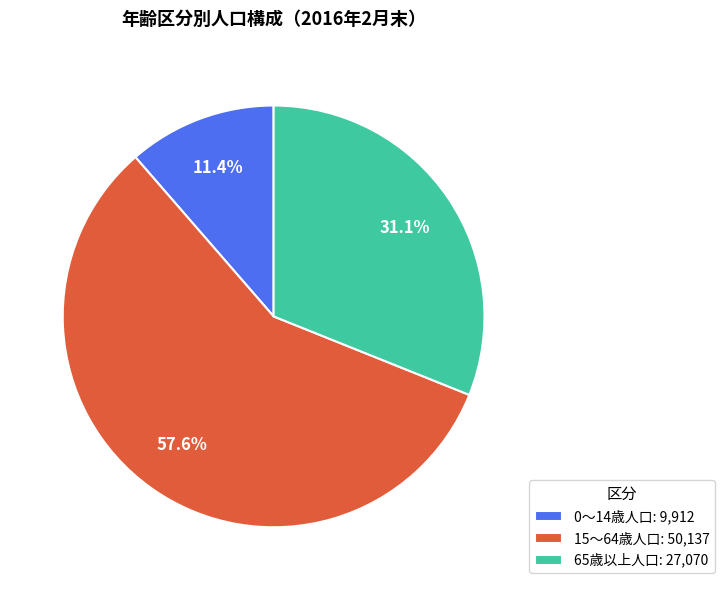

What portion of the pie excludes 0～14歳人口: 9,912?

88.6%